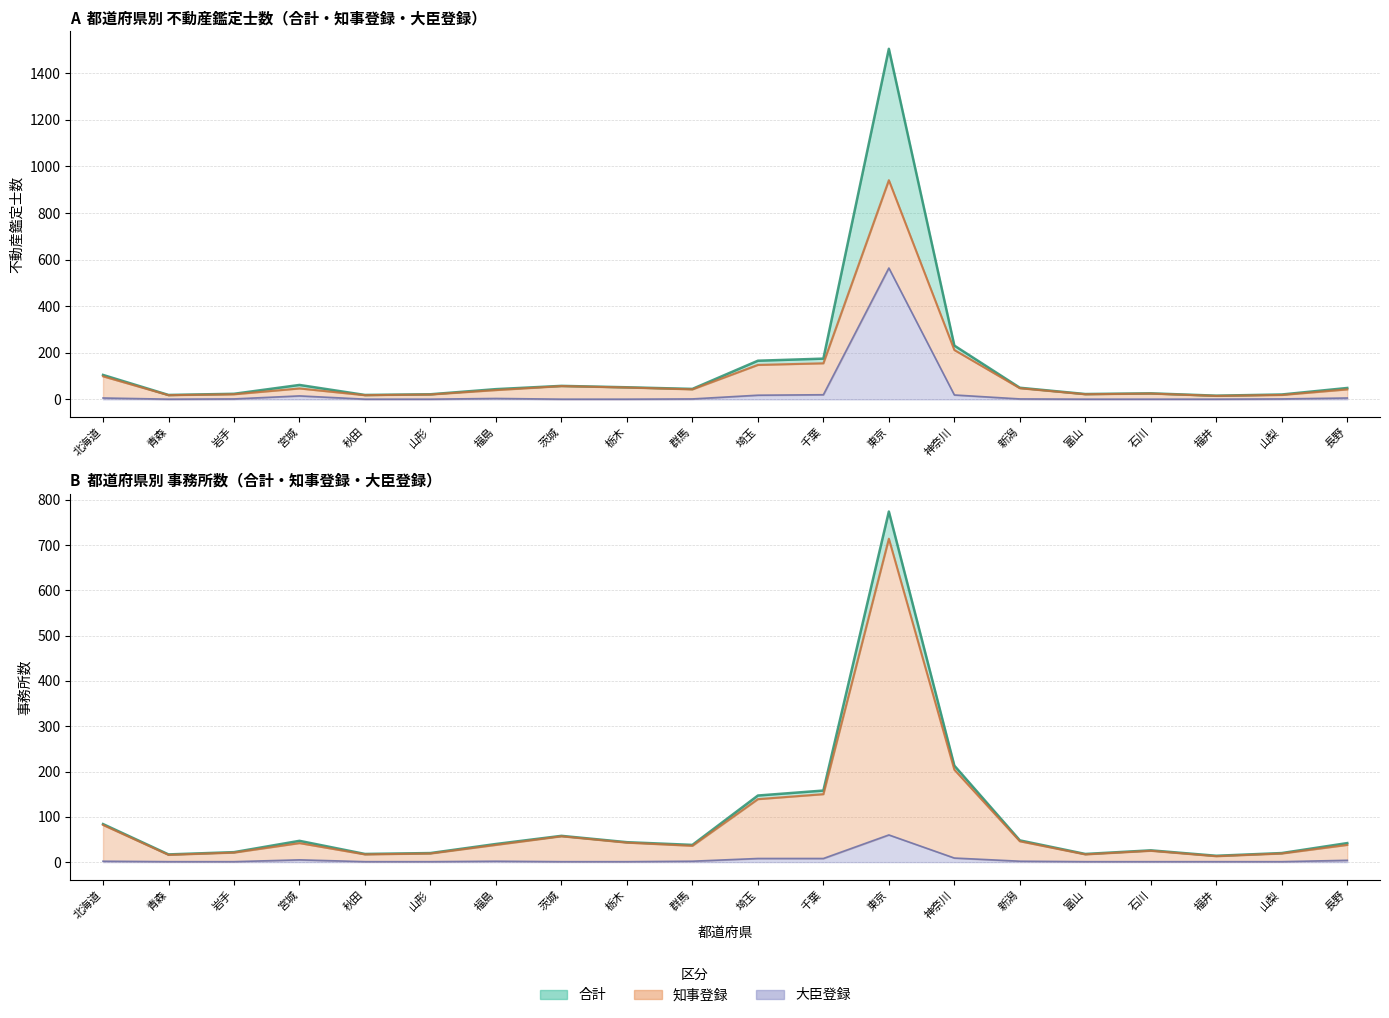

Count the number of data series in this chart.

6